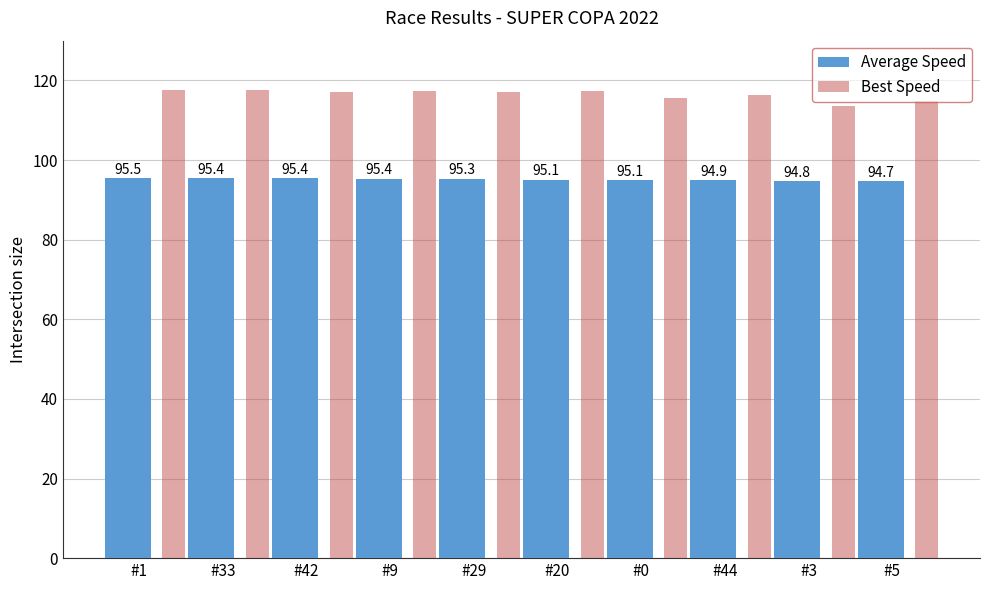

Which label corresponds to the smallest value in the chart?

#5